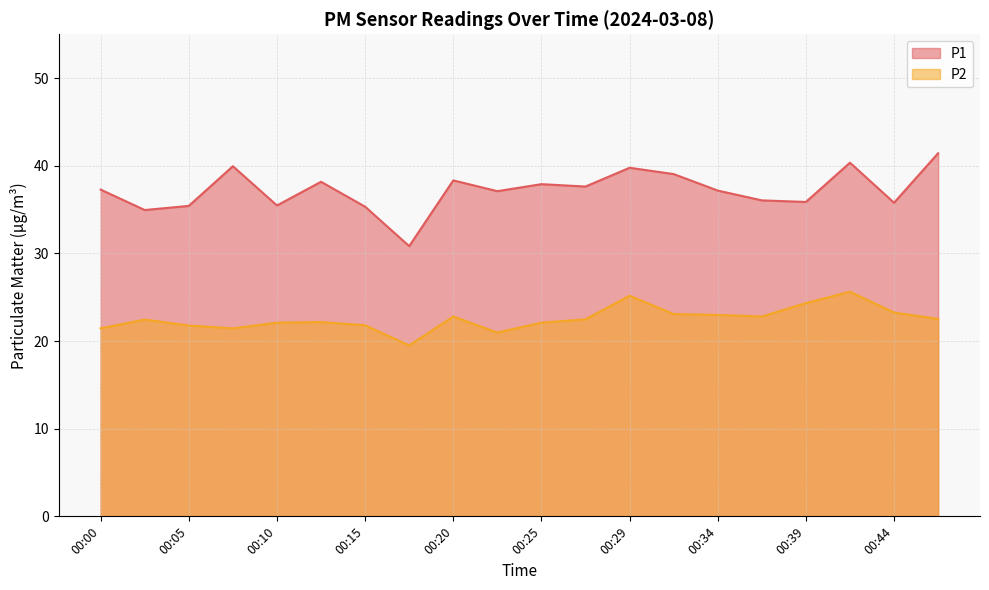

What is the difference between the highest and lowest values at 00:10?

13.4